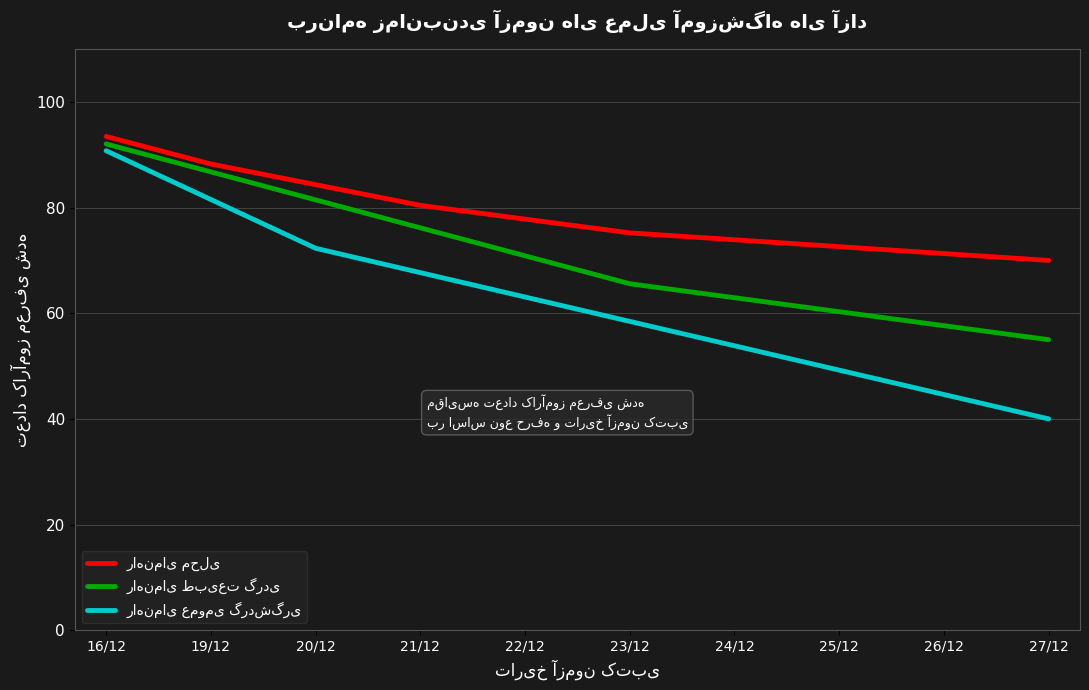

What is the difference between the highest and lowest values at 24/12?

20.1